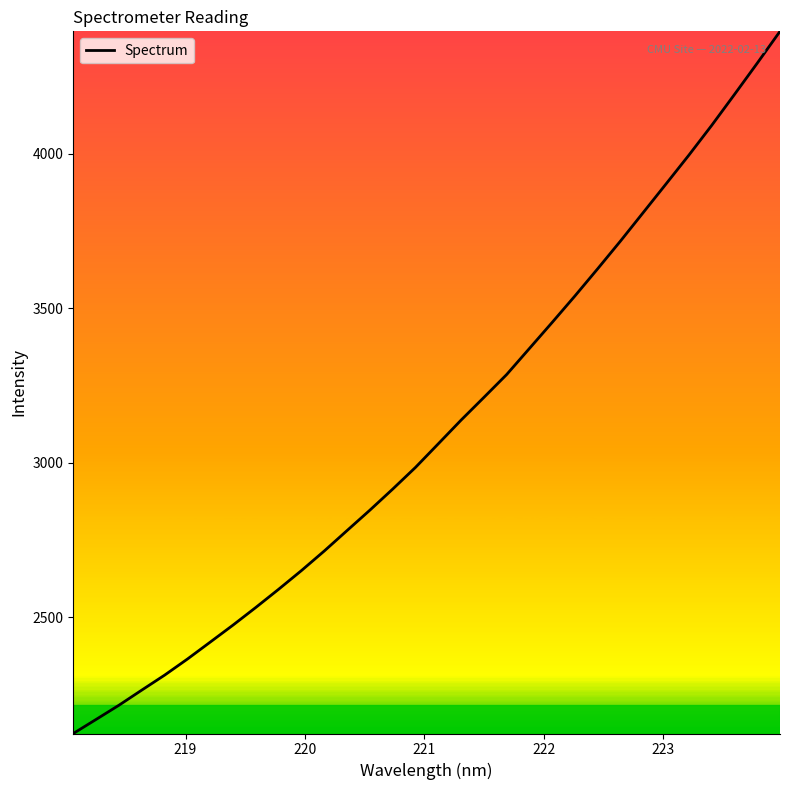

Does the chart display data point markers on the line(s)?

No